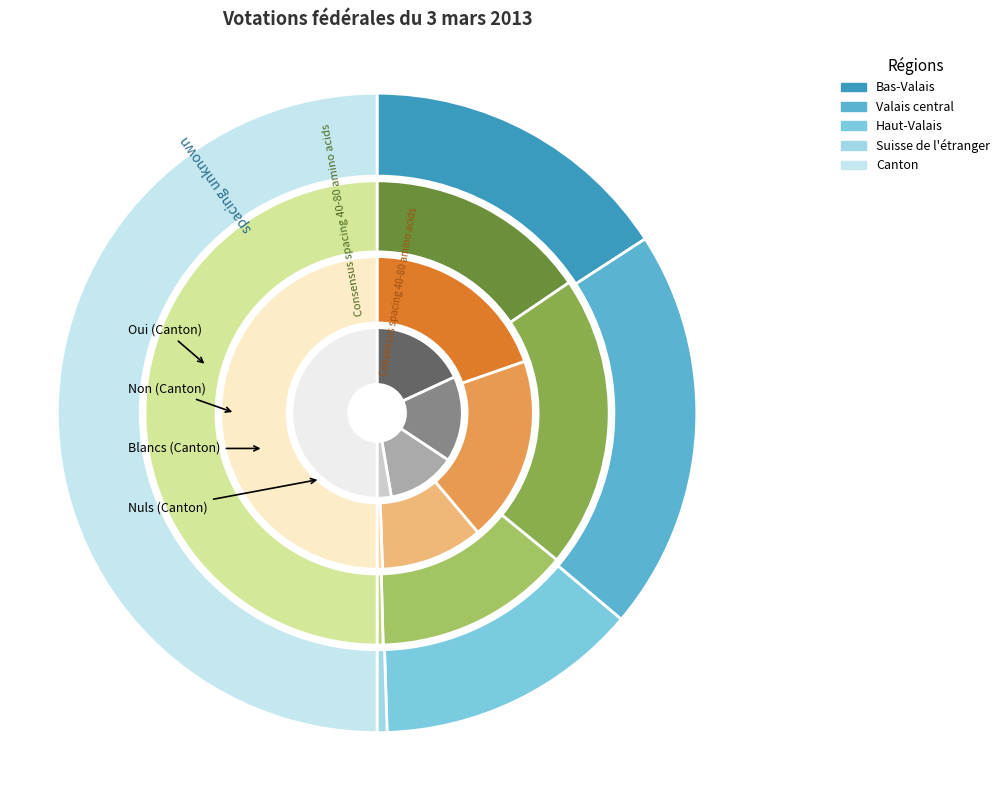

Does Suisse de l'étranger represent more than half of the total?

No